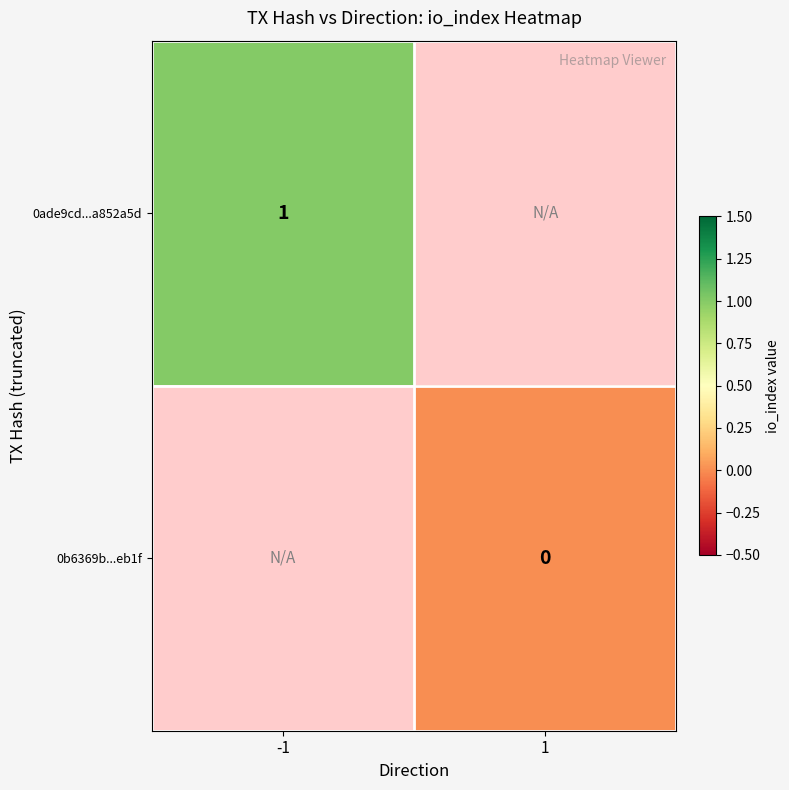

Is it true that 0ade9cd...a852a5d equals 1 at -1?

True